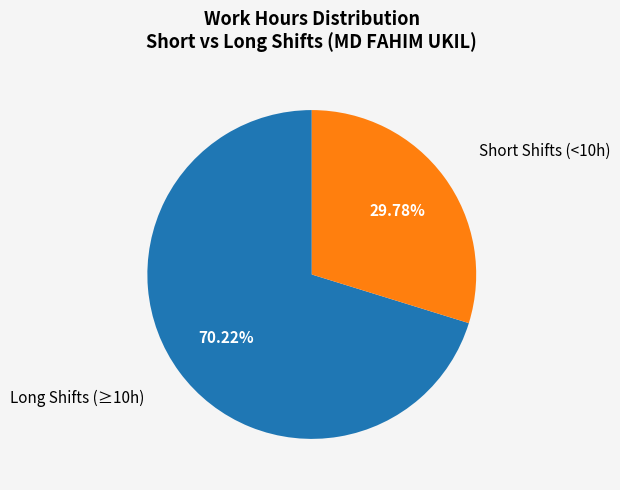

Is there any slice that represents more than half of the pie?

Yes